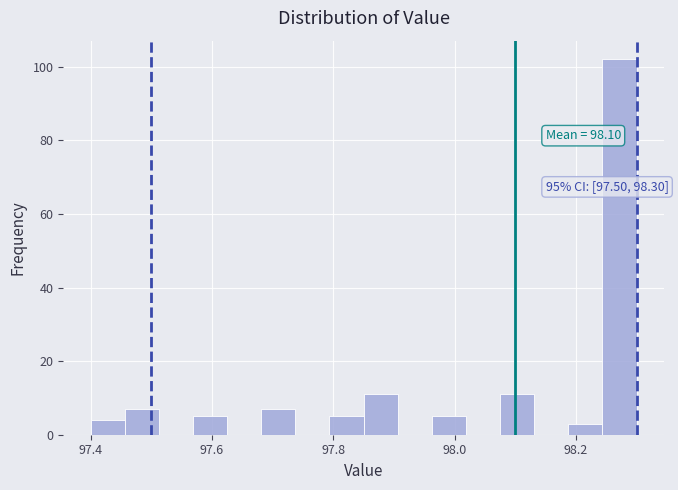

Read against the x-axis, roughly where is the centre of the tallest bar?

98.28